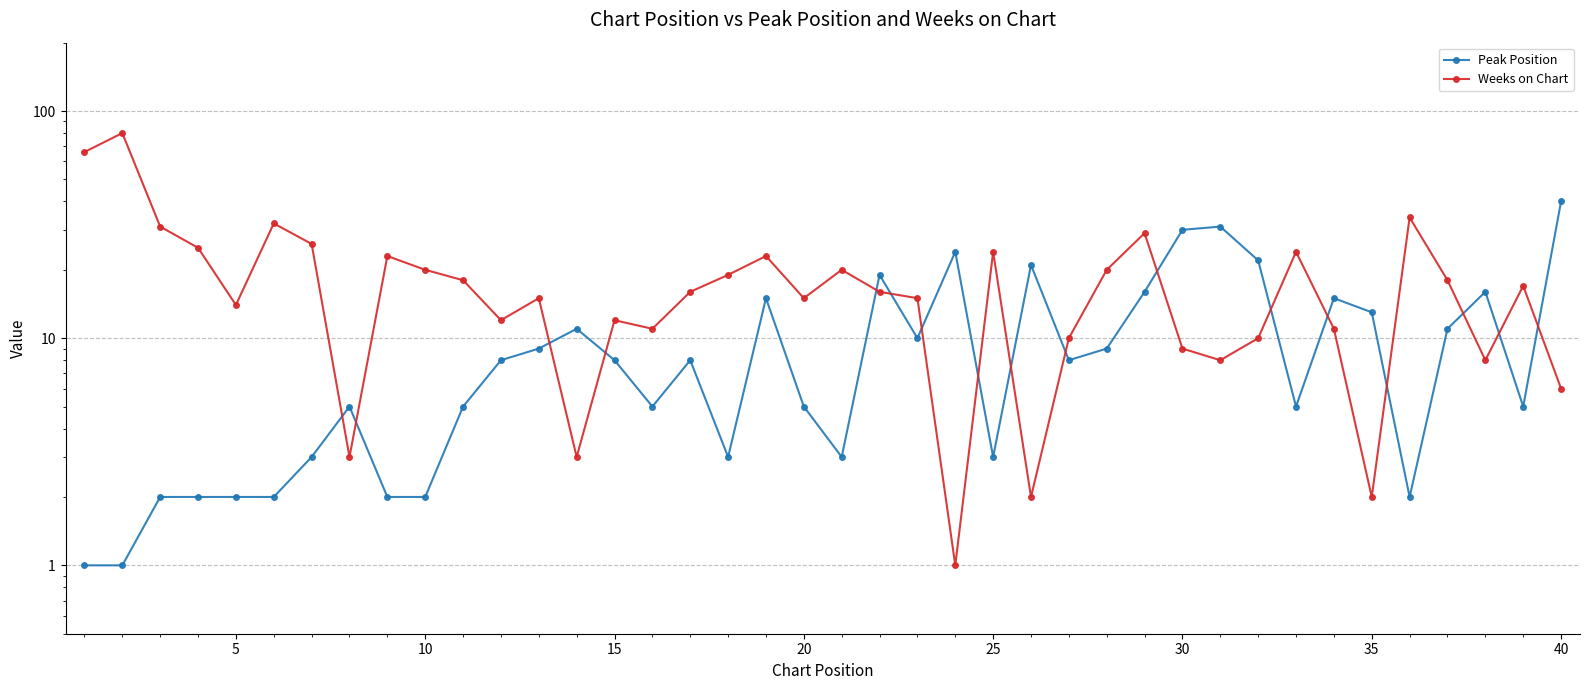

List the series in order of their peak value, highest first.

Weeks on Chart, Peak Position